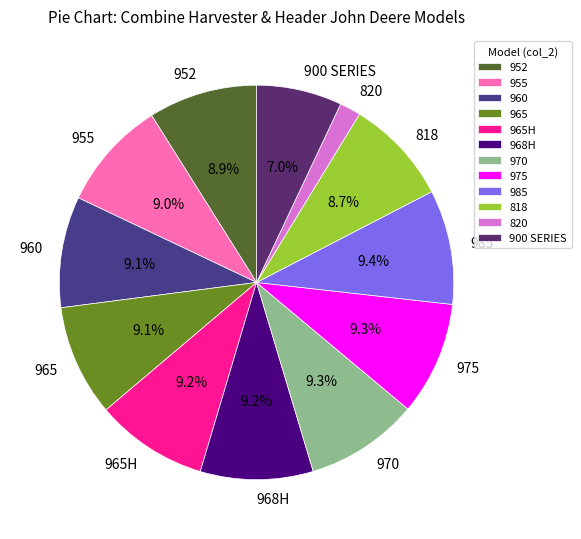

True or false: 968H accounts for 23% of the total.

False